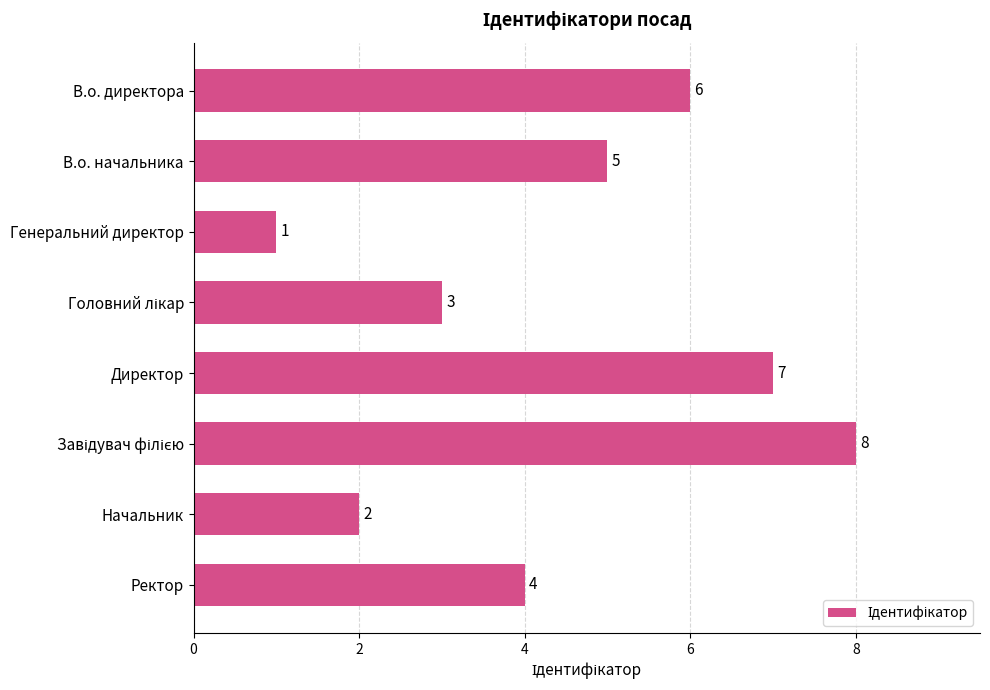

What is the minimum value shown in the chart?

1